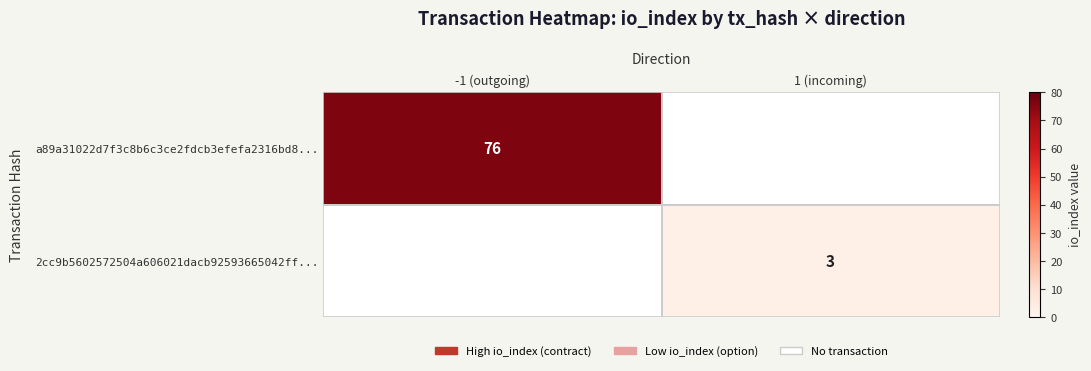

The value of 2cc9b5602572504a606021dacb92593665042ff... at 1 (incoming) is 3. True or false?

True